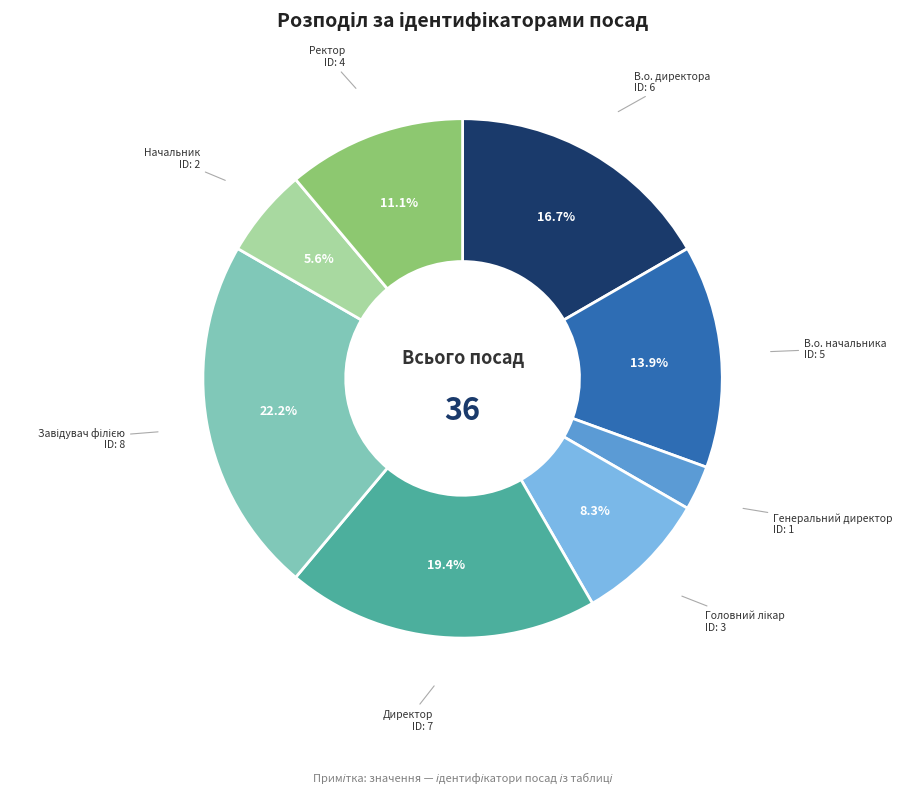

To the nearest percent, what is the difference between the largest and smallest slice percentages?

19%